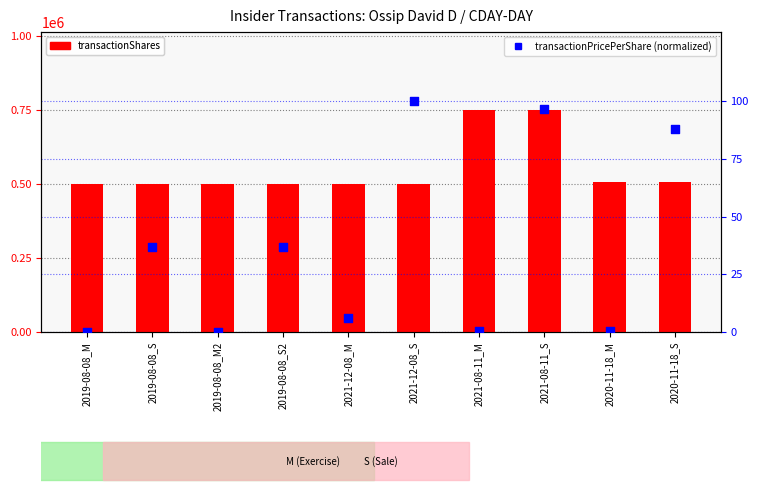

What is the total value across all series at 2021-12-08_S?

500100.0